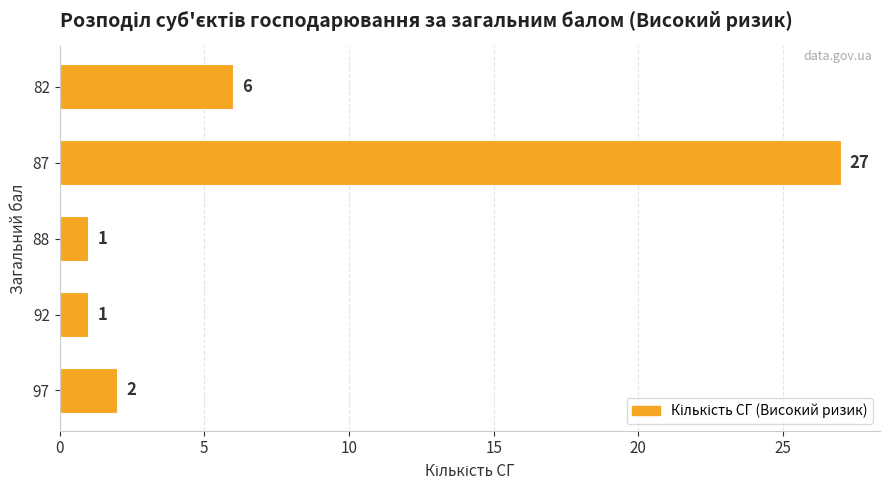

What is the minimum value shown in the chart?

1